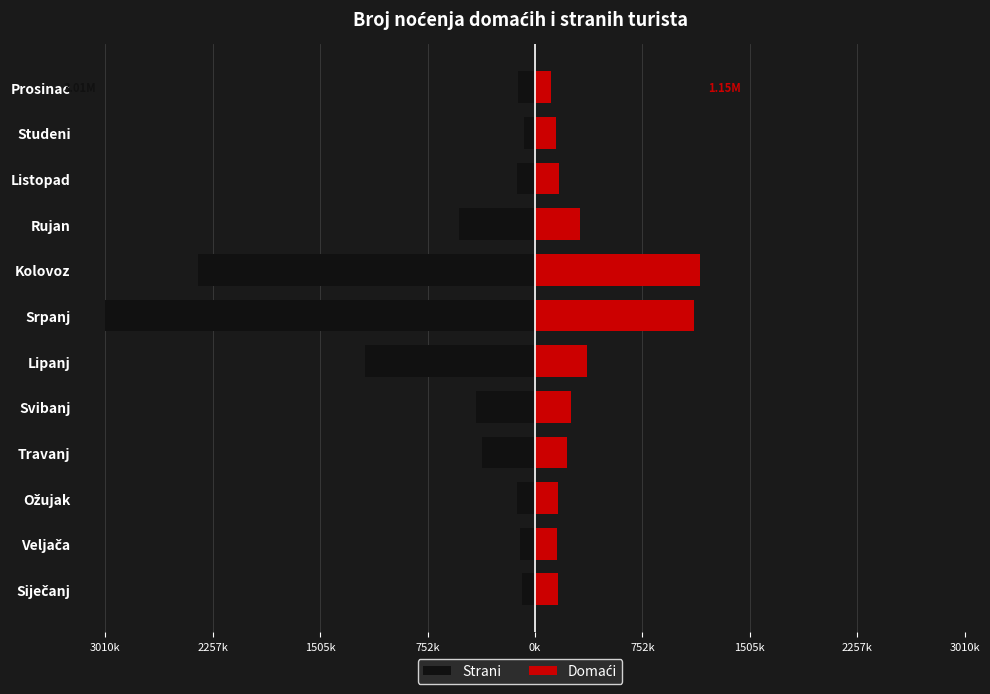

What is the lowest value of the Strani series?

-3010000